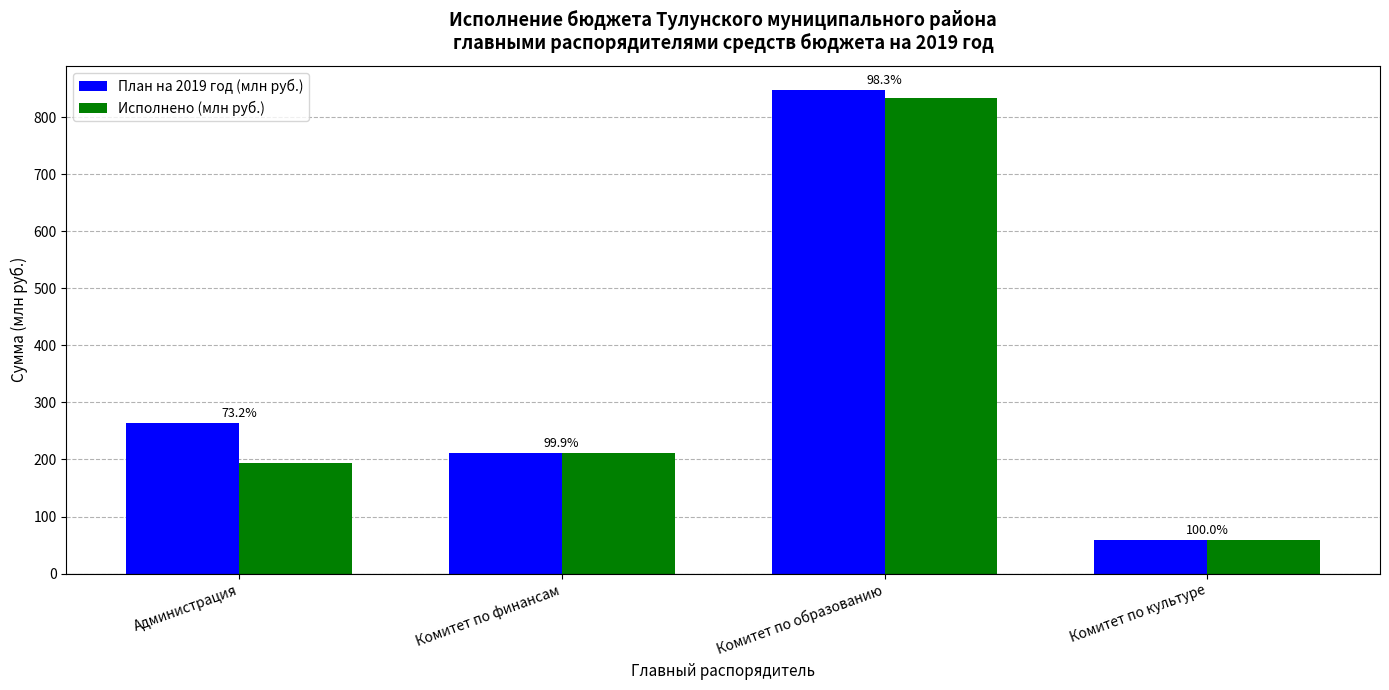

Which series has the largest total across all categories?

План на 2019 год (млн руб.)